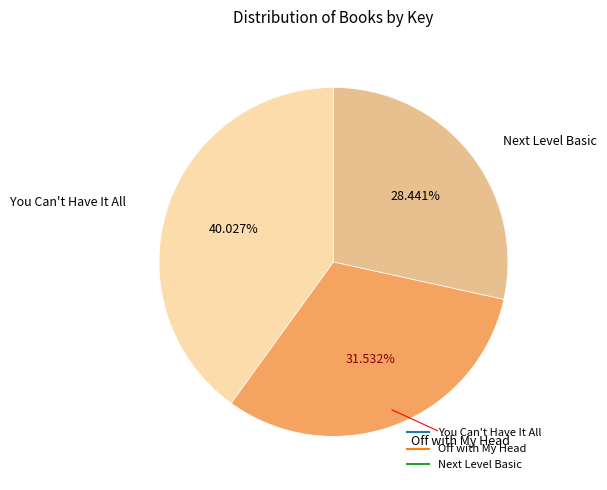

Combined, what portion of the pie is You Can't Have It All and Next Level Basic?

68.5%